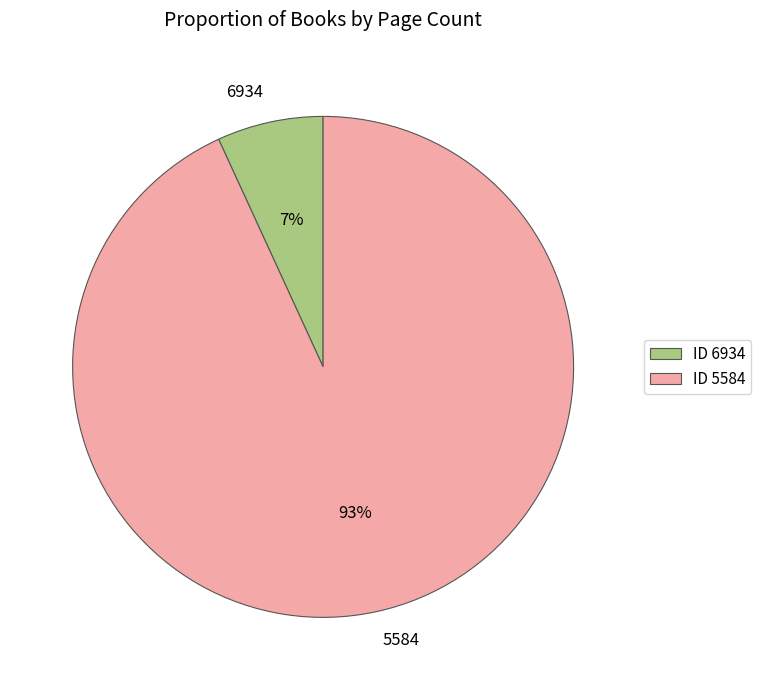

To the nearest percent, what portion does 5584 represent?

93%